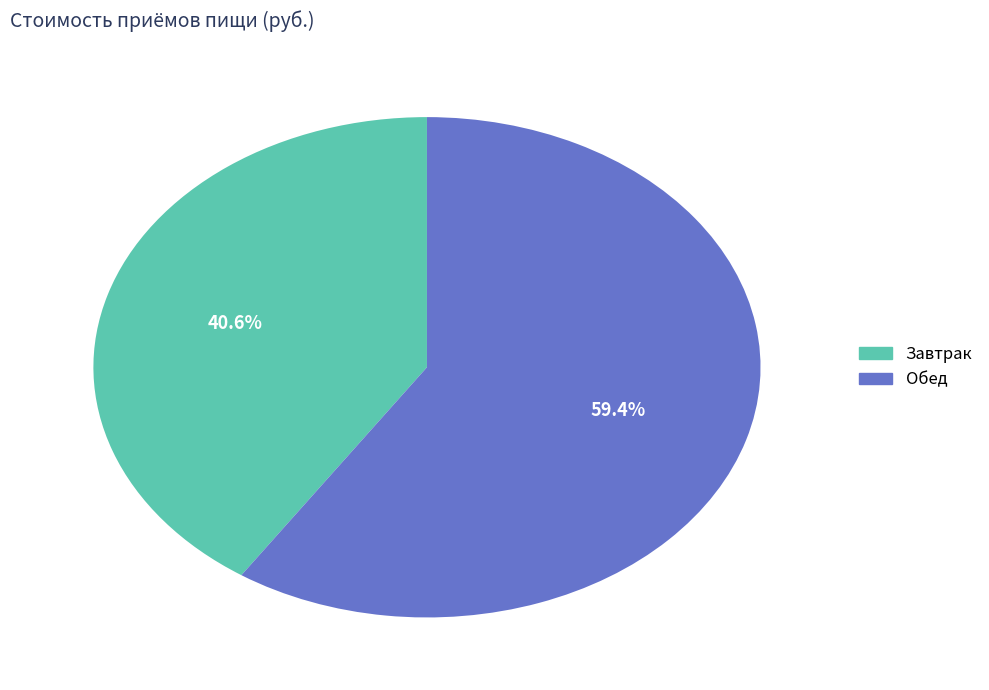

Which category has the biggest portion of the pie?

Обед